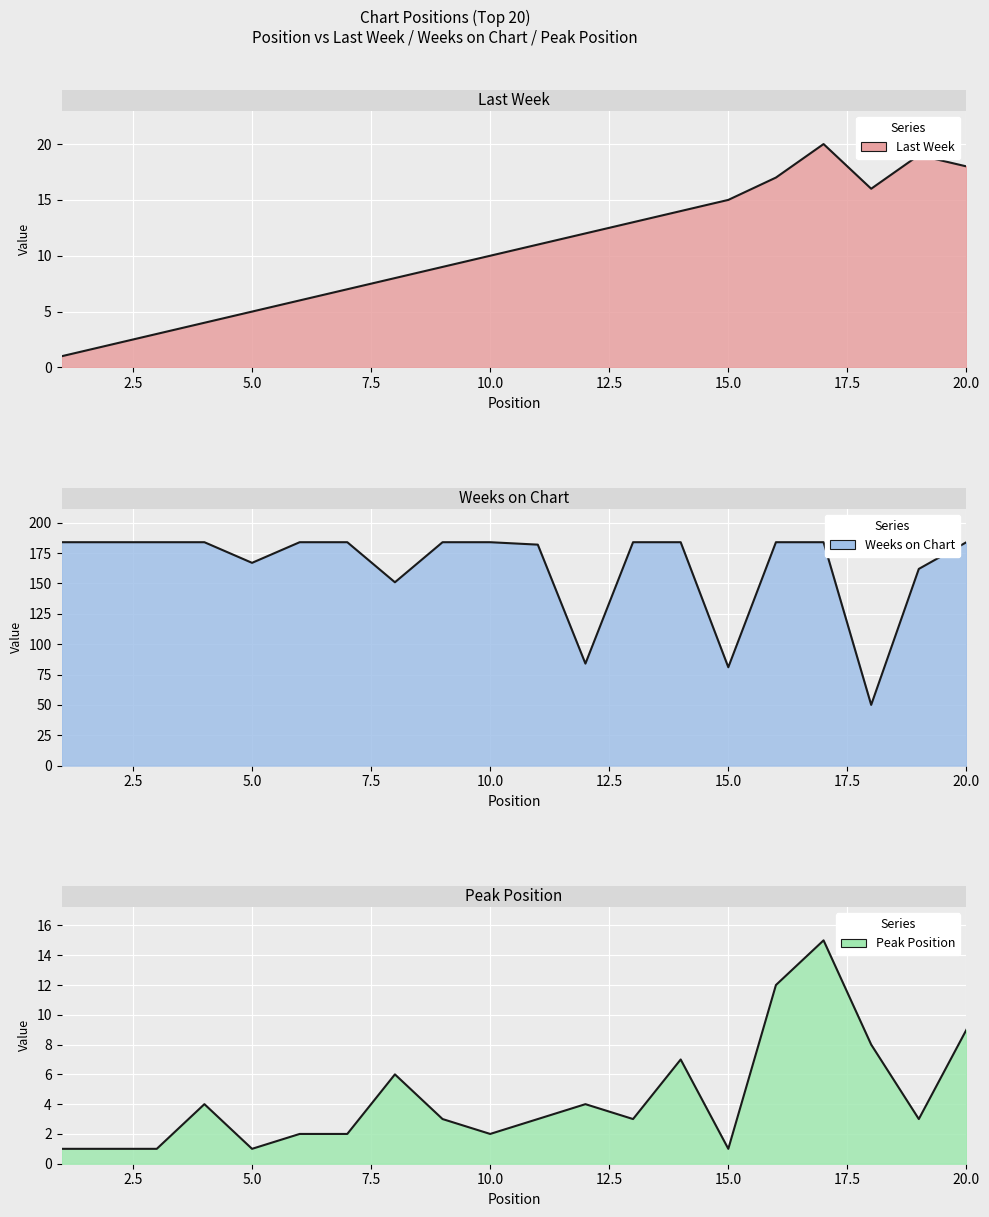

Which series changed the most between 16 and 19?

Weeks on Chart